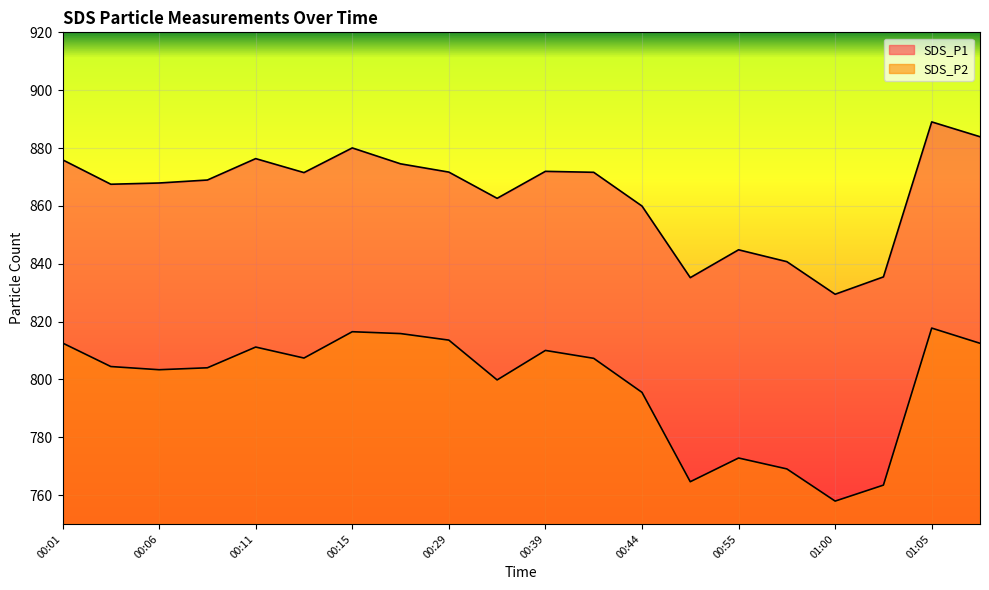

Rank the series by their average value, from highest to lowest.

SDS_P1, SDS_P2